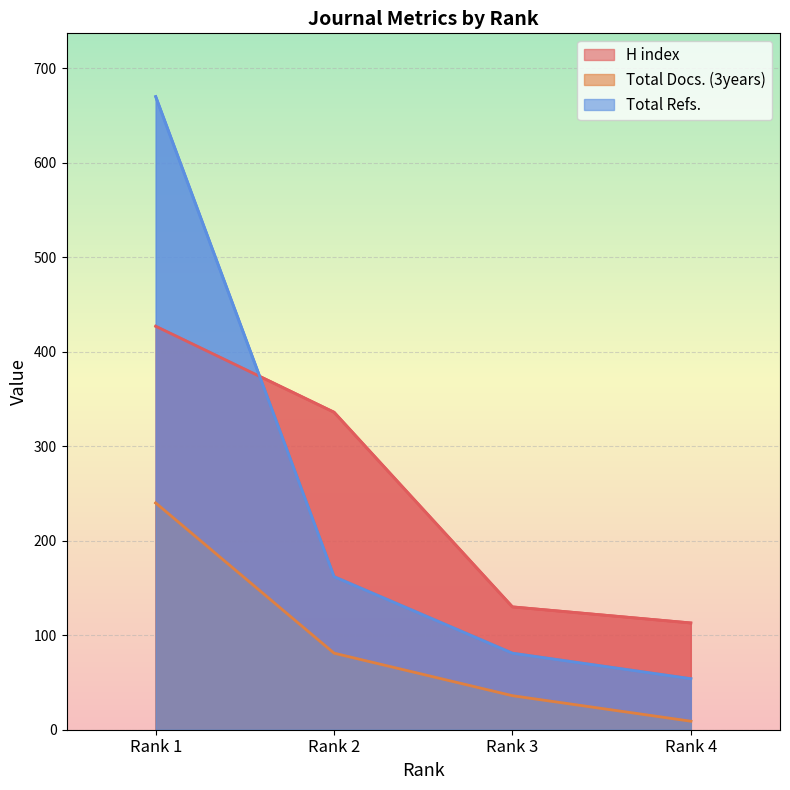

Which category has the highest value in the H index series?

Rank 1